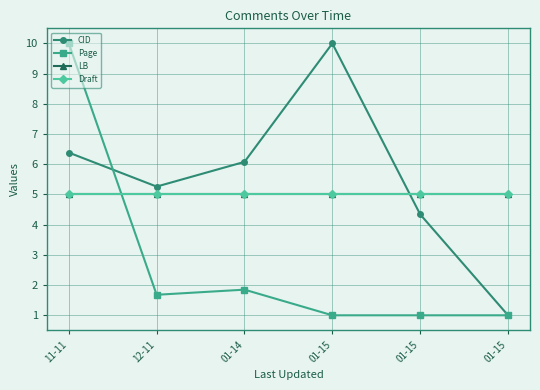

Which series has the largest range (max minus min)?

CID